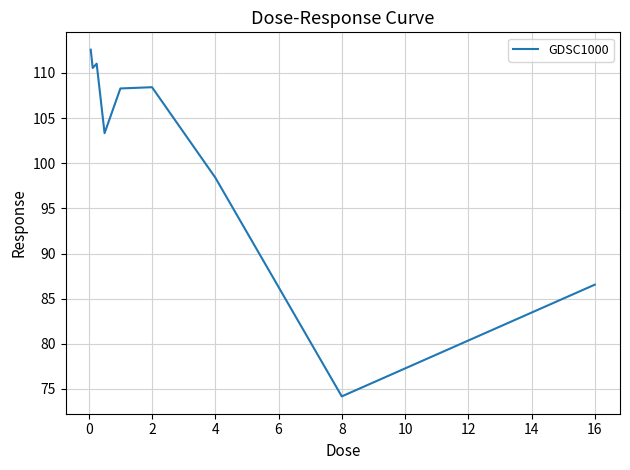

What is the maximum value shown in the chart?

112.6